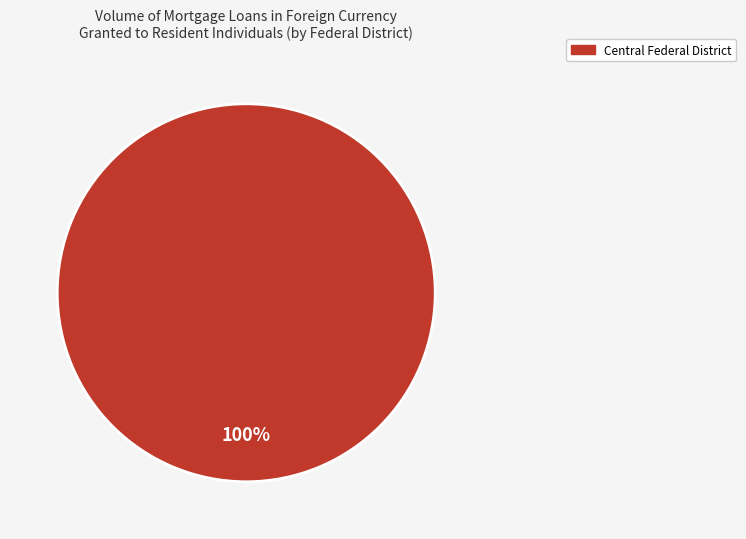

Is there any slice that represents more than half of the pie?

Yes